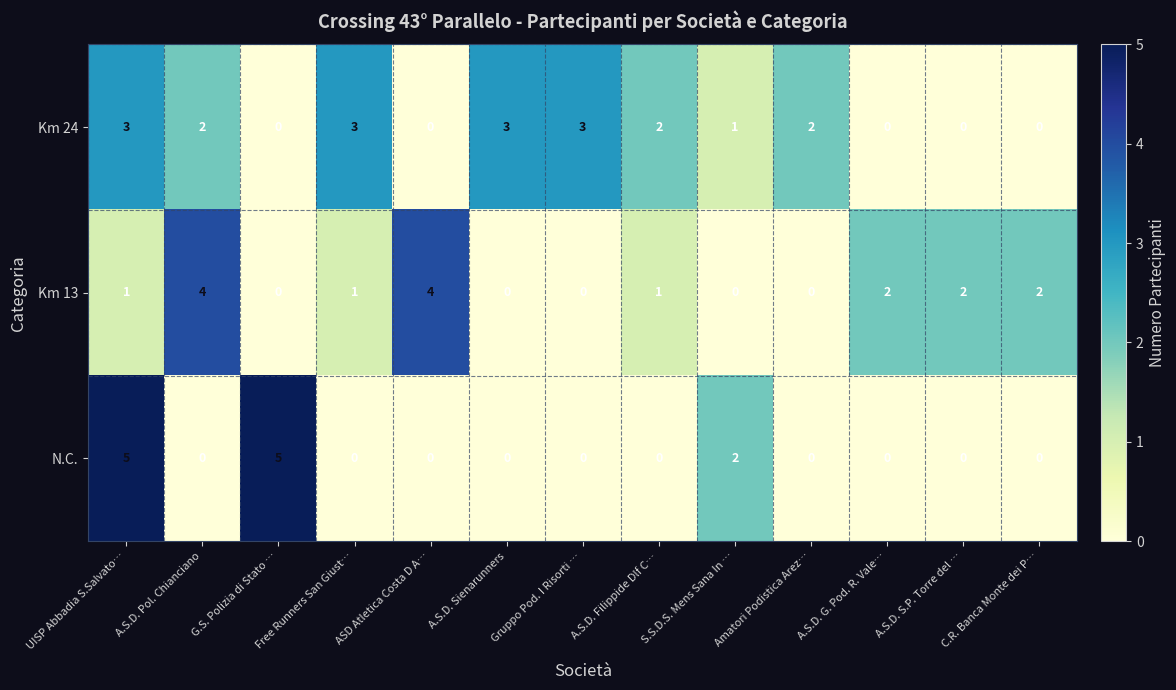

Count the number of categories in the chart.

13